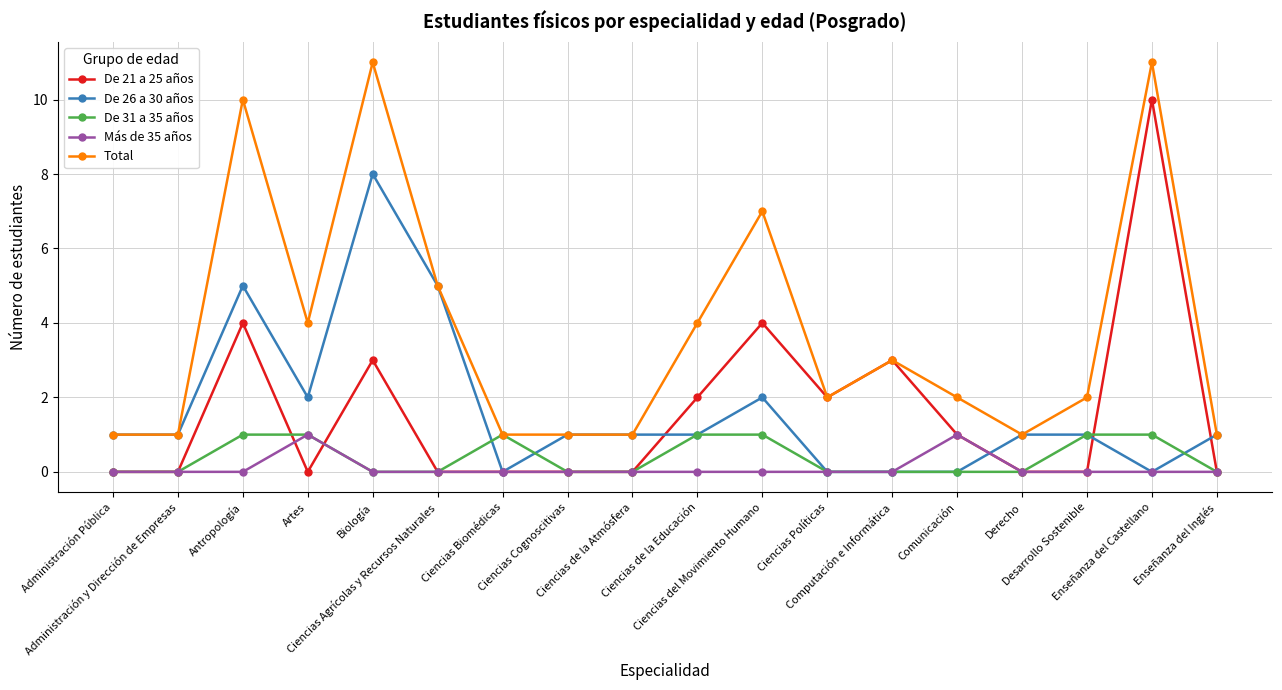

What is the greatest value displayed?

11